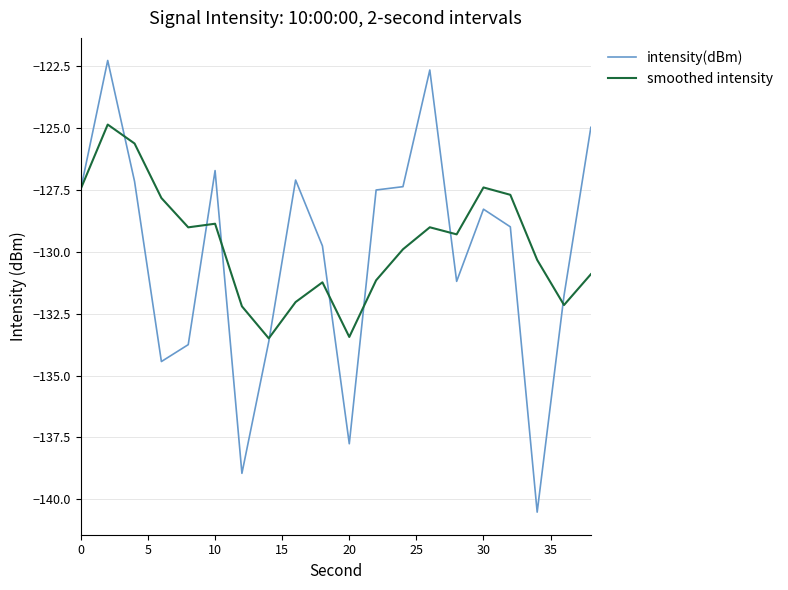

What is the average value of the intensity(dBm) series?

-130.1